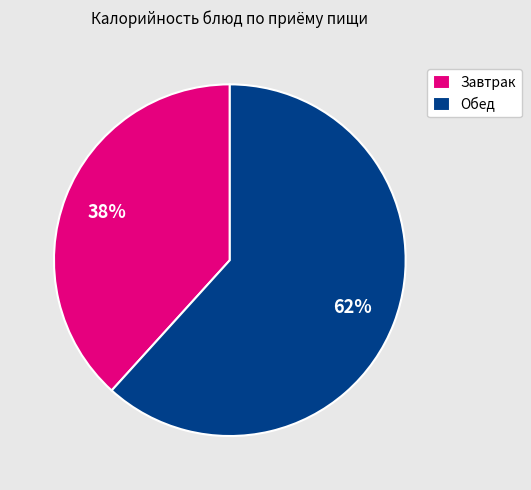

What is the smallest slice in the pie chart?

Завтрак